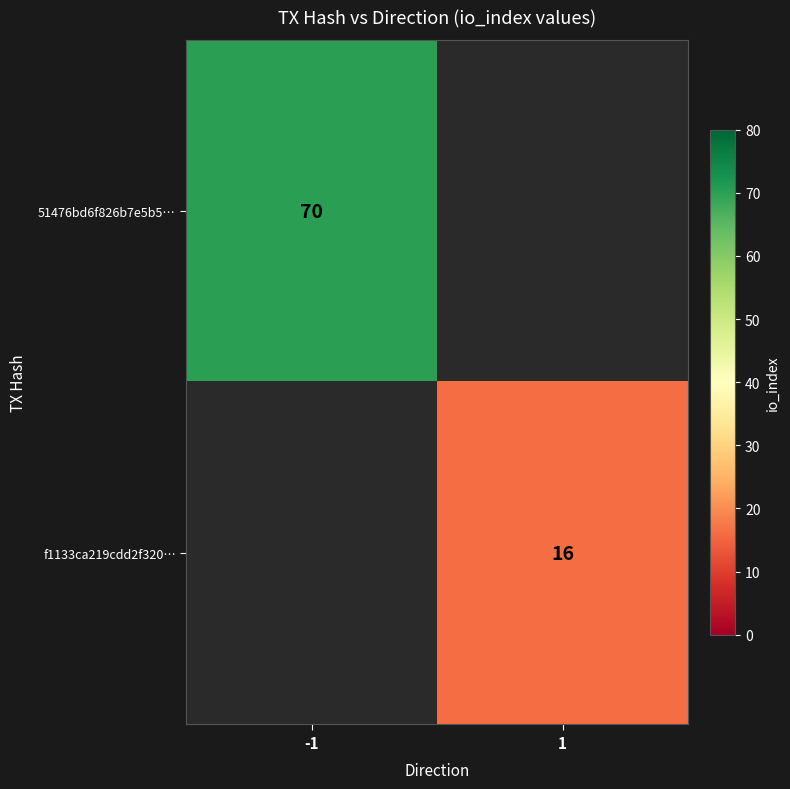

True or false: f1133ca219cdd2f320… has a value of 16 at 1.

True